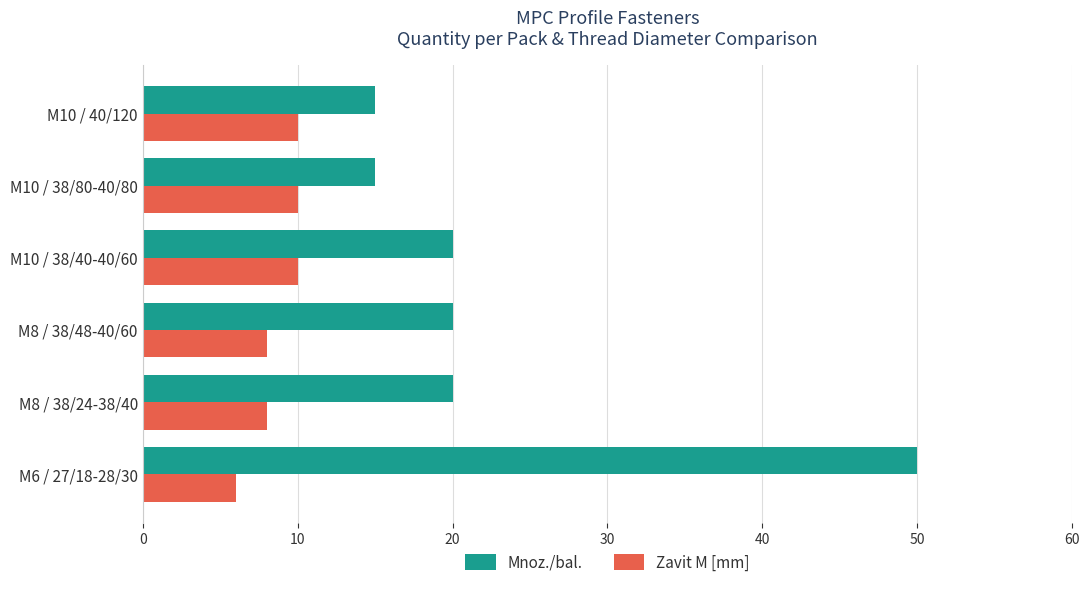

What is the difference between the second highest and minimum values in the Mnoz./bal. series?

5